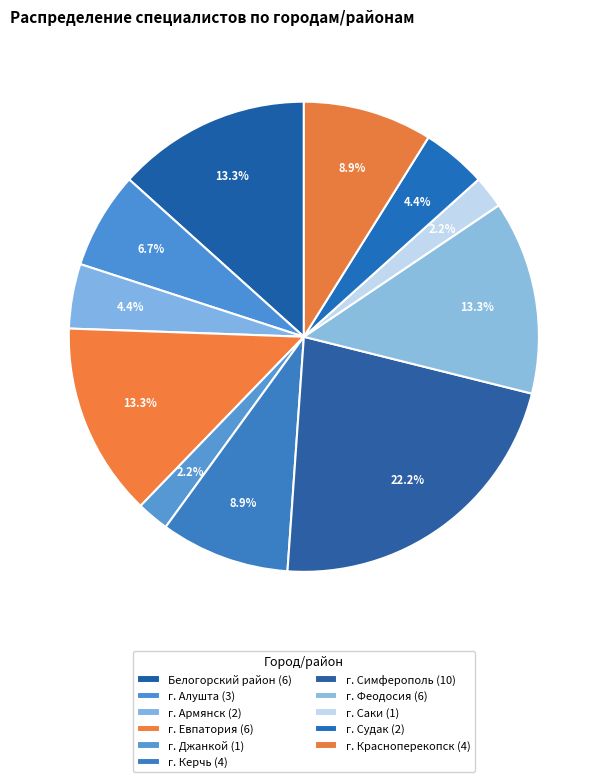

Count the number of slices in the pie.

11